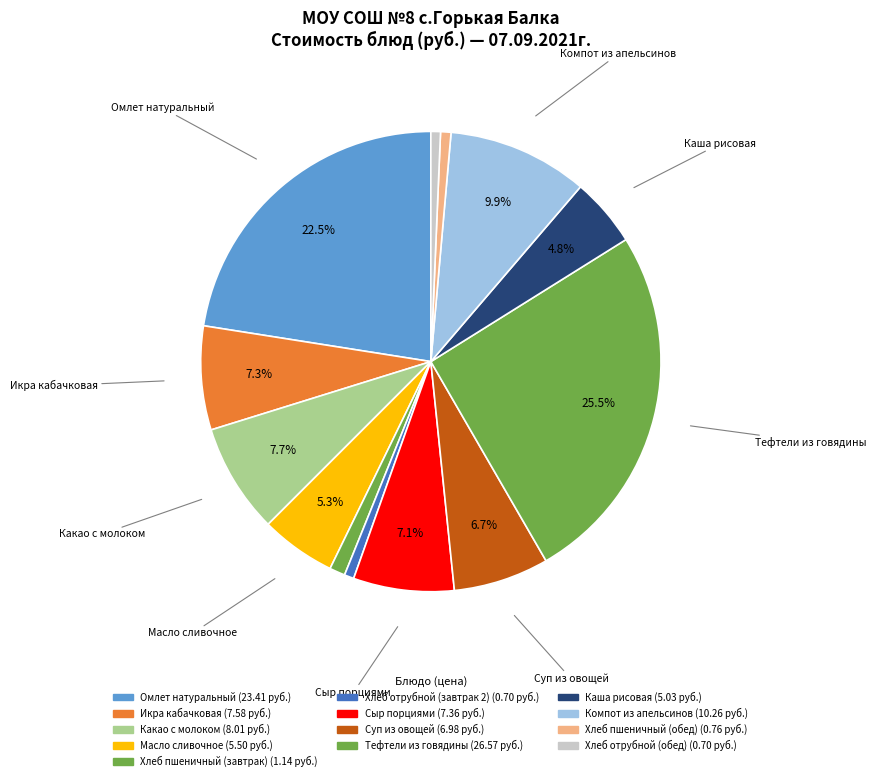

To the nearest percent, what portion does Омлет натуральный represent?

23%